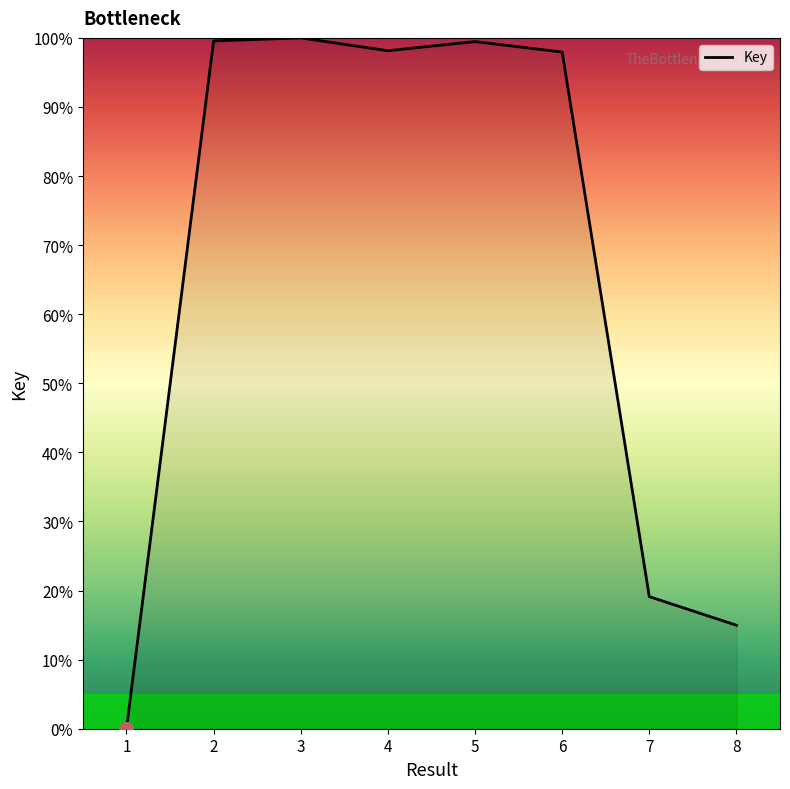

What is the difference between the maximum and minimum values?

100.0